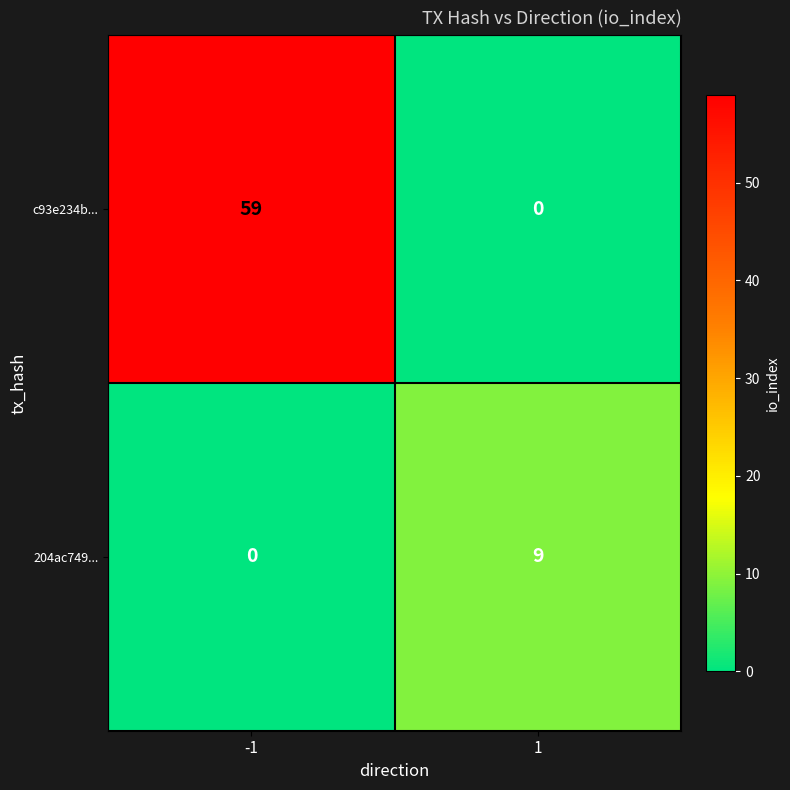

Rank the series by their maximum value, from highest to lowest.

c93e234b..., 204ac749...